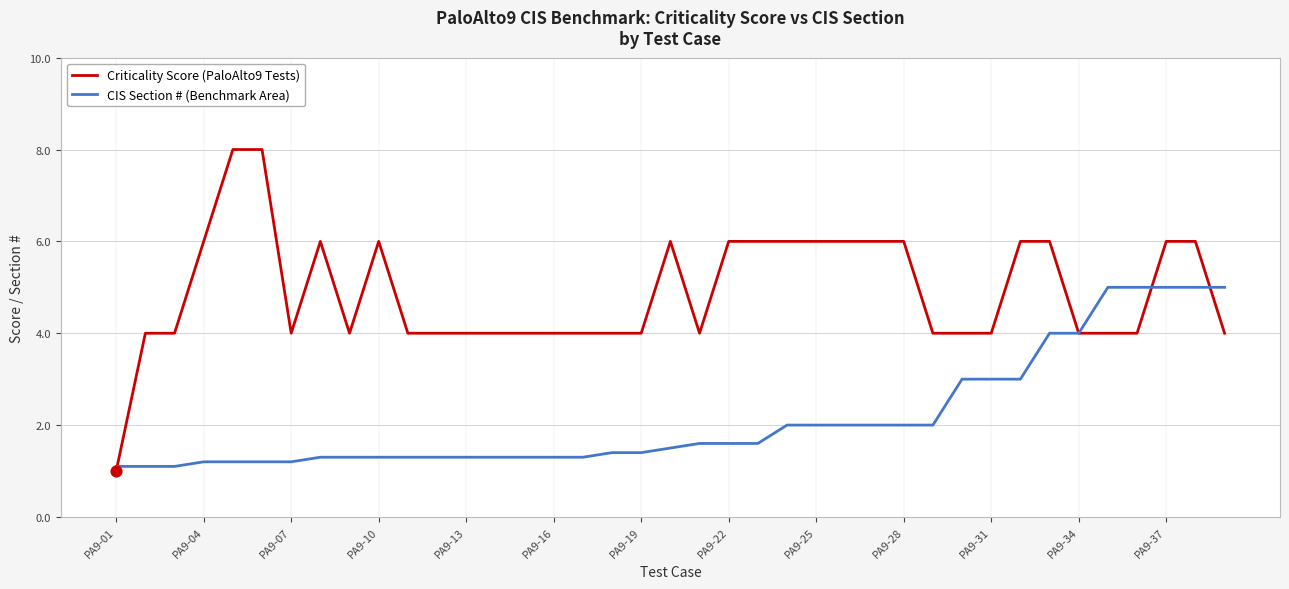

List the series in order of their peak value, lowest first.

CIS Section # (Benchmark Area), Criticality Score (PaloAlto9 Tests)